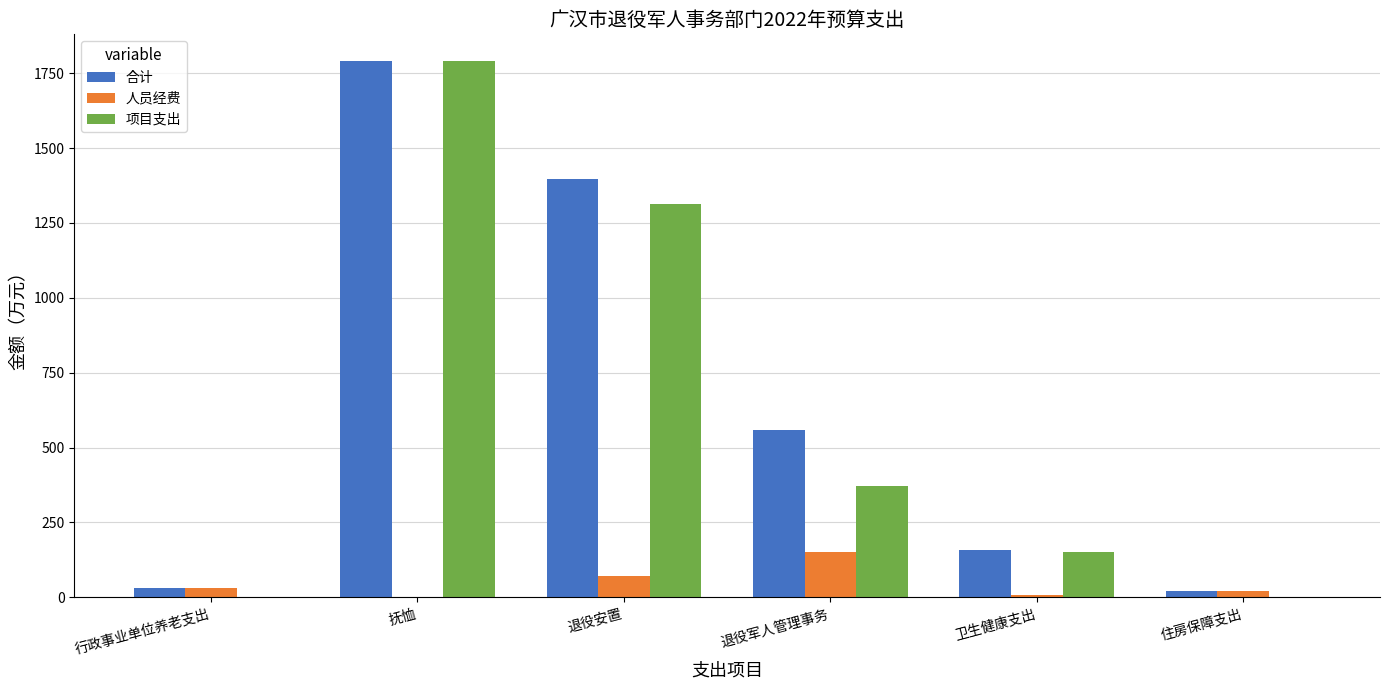

At which label is 合计 closest to 905?

退役军人管理事务